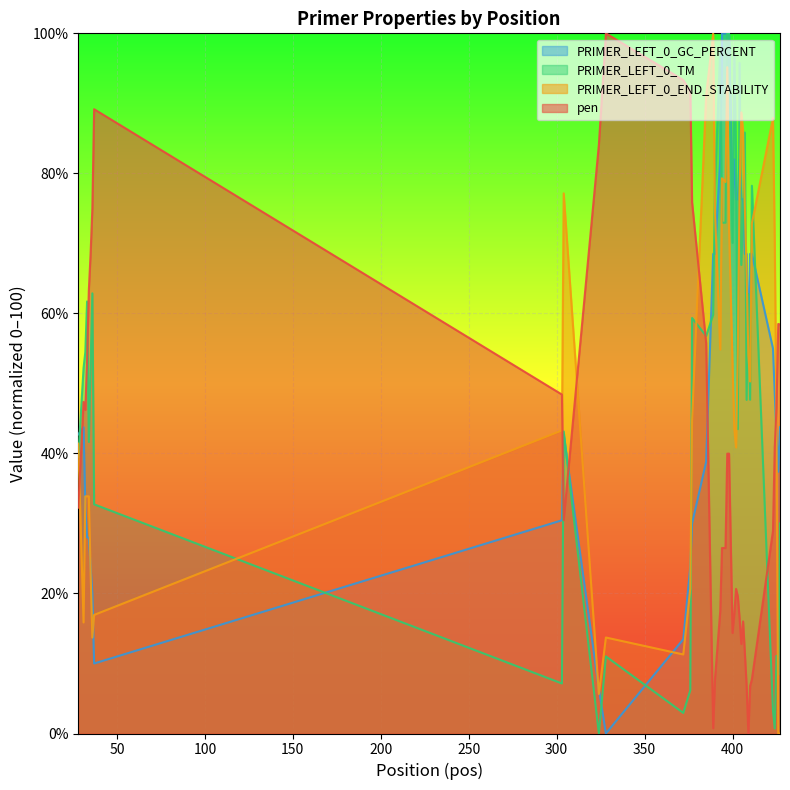

Which series changed the most between 406 and 427?

PRIMER_LEFT_0_END_STABILITY